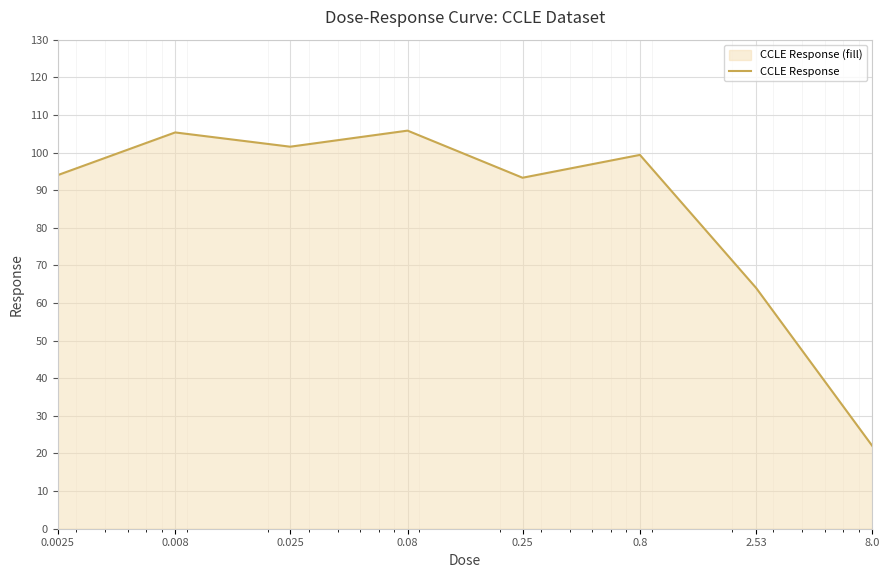

How many lines are shown in the chart?

1